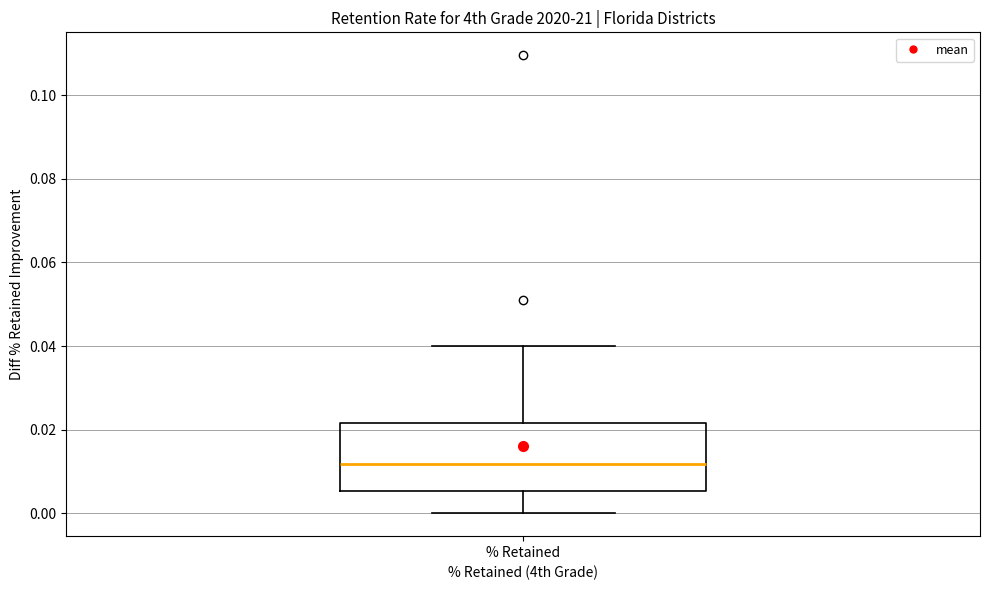

Read this box plot against the y-axis: the position of the median line, the range covered by the box, and the ends of both whiskers. The values are not printed on the chart, so give them approximately, as read against the axis.

median 0.012, box 0.006 to 0.022, whiskers 0.000 to 0.040